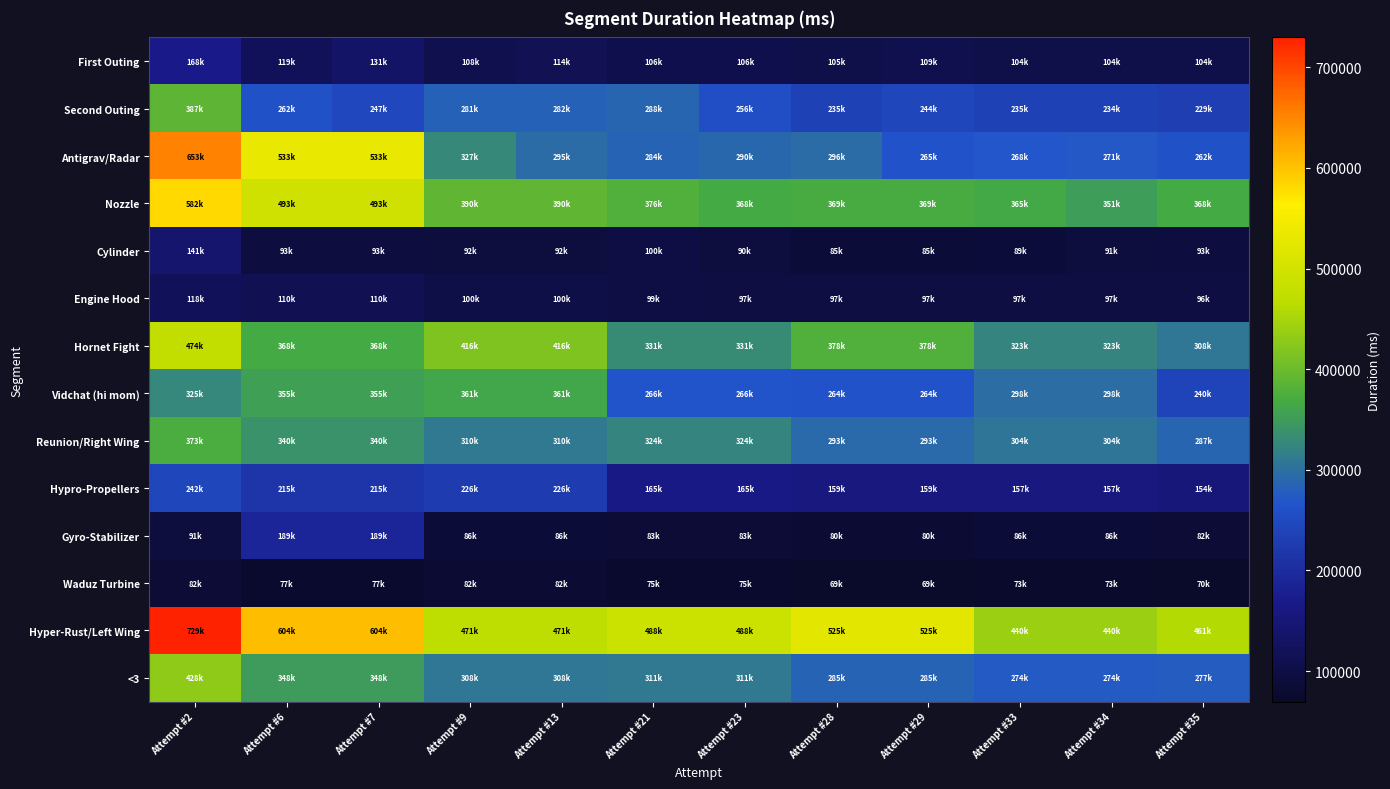

At how many categories does at least one series exceed 600647?

3